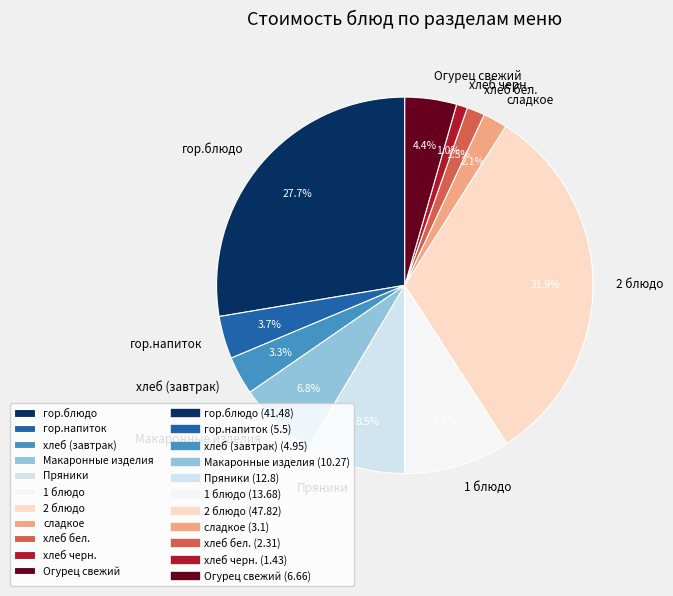

Does гор.блюдо account for over 50% of the chart?

No